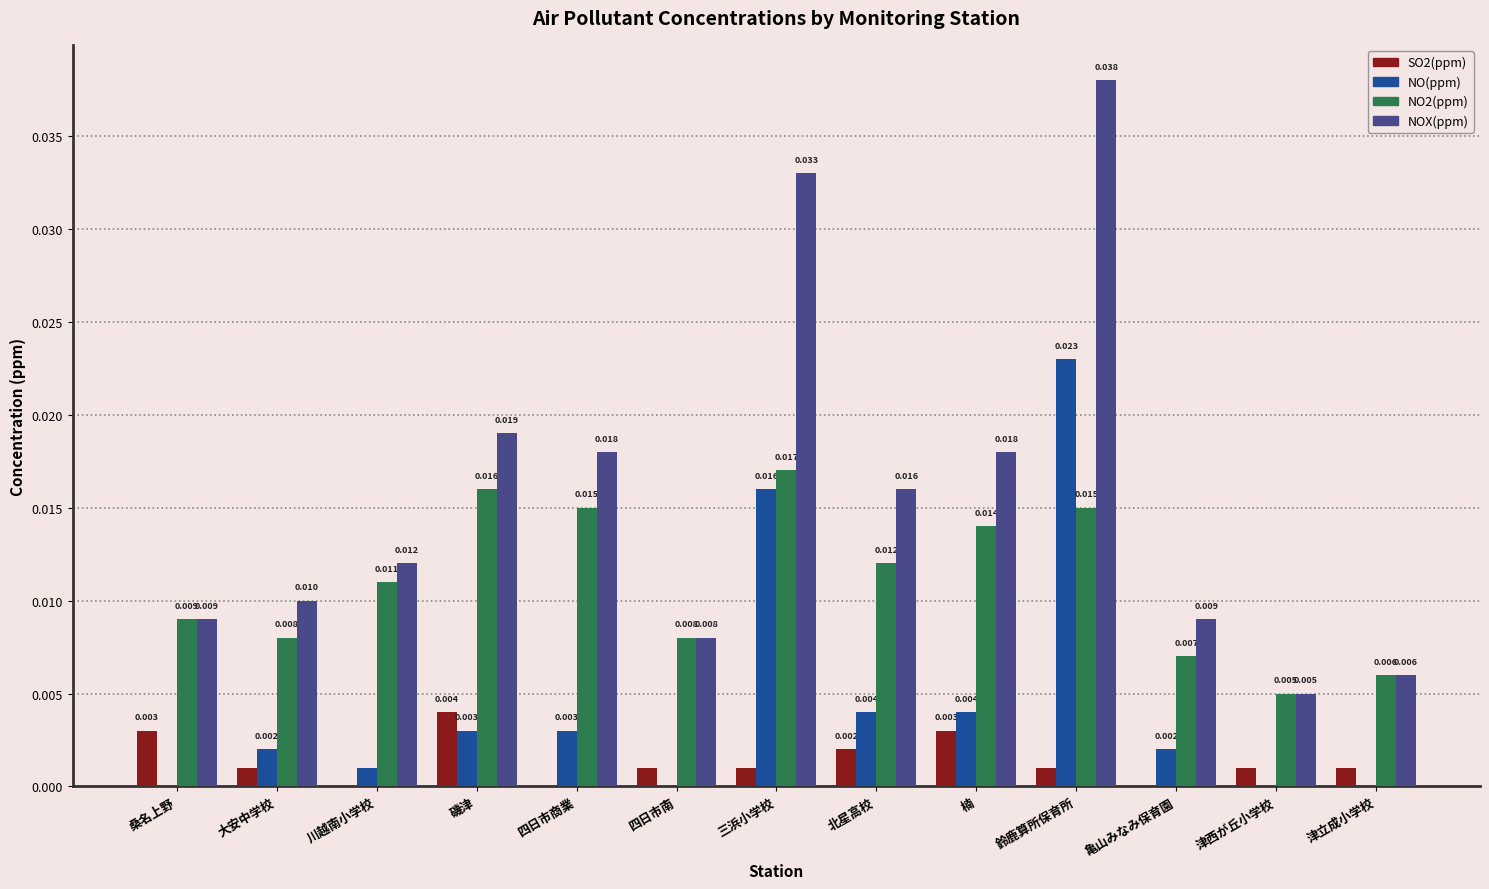

Which series changed the most between 鈴鹿算所保育所 and 津西が丘小学校?

NOX(ppm)